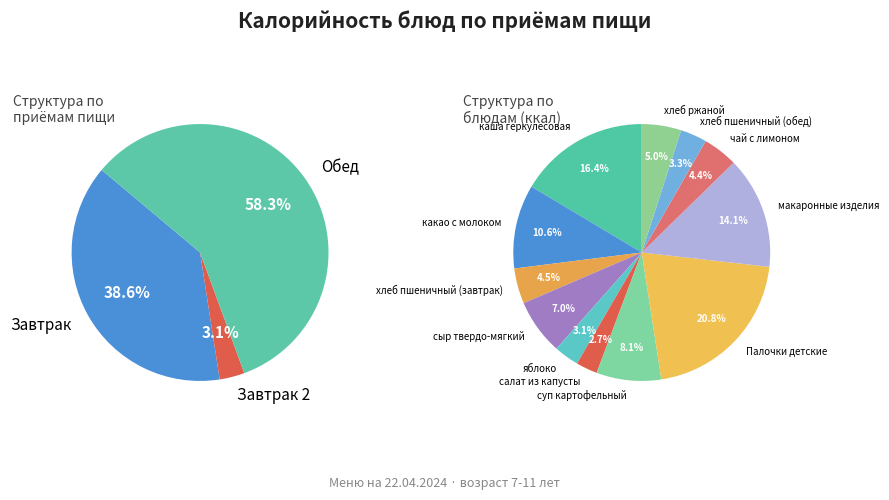

True or false: чай с лимоном accounts for 19% of the total.

False